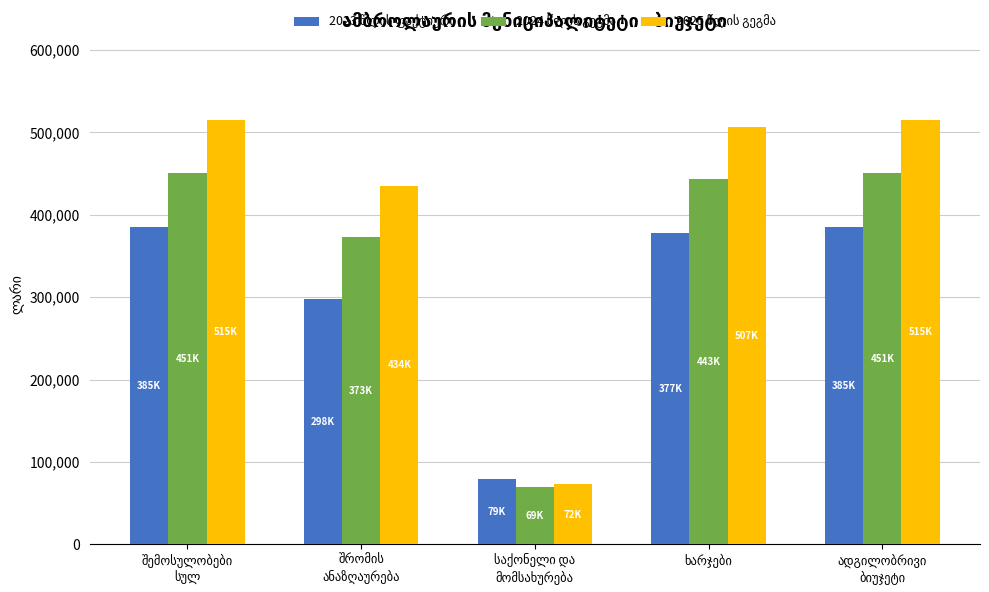

What is the maximum value shown in the chart?

515000